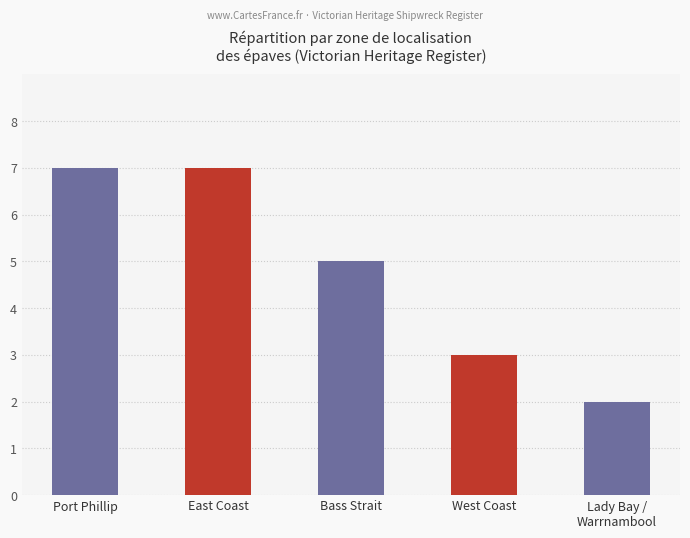

What is the difference between the maximum and minimum values?

5